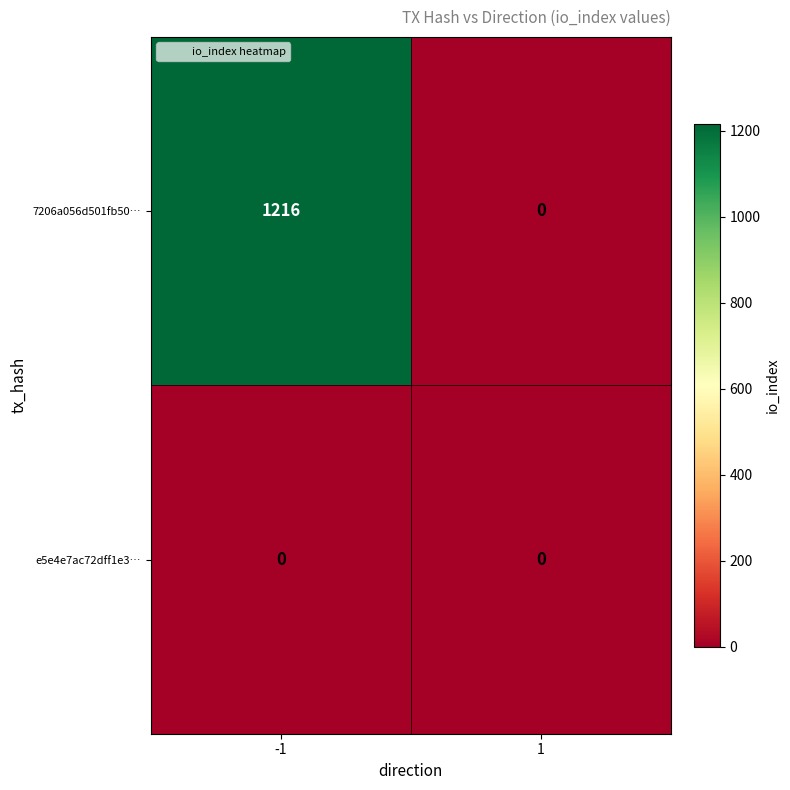

What is the sum of the 7206a056d501fb50… values at -1 and 1?

1216